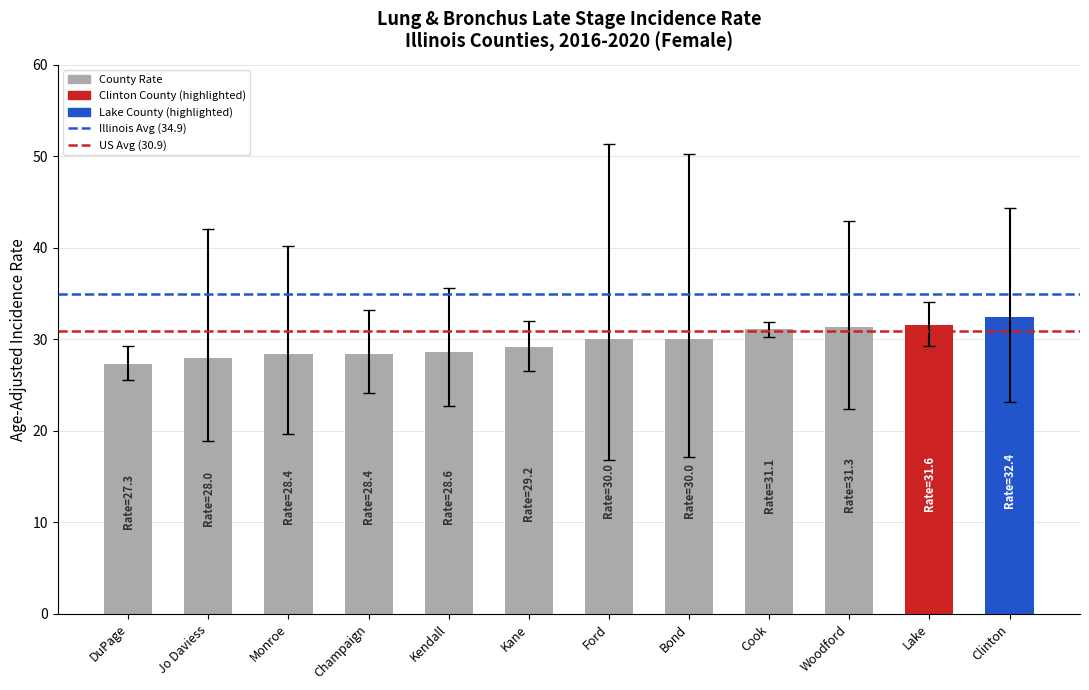

What is the sum of all values?

356.3